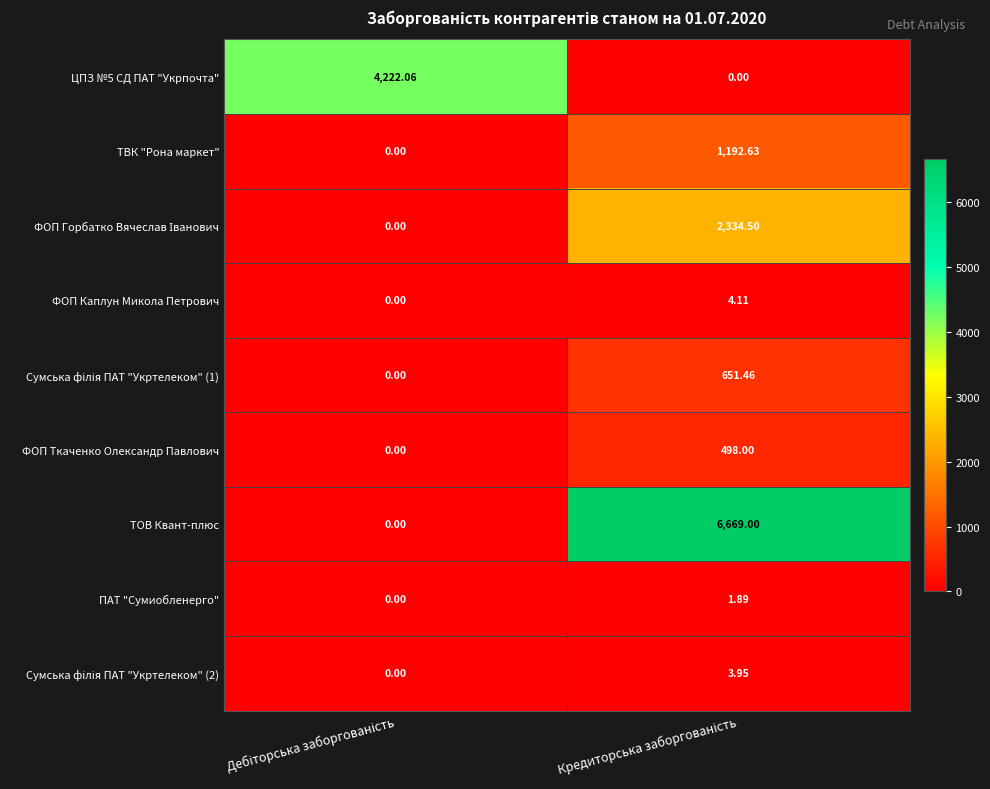

Which series has the widest spread of values?

ТОВ Квант-плюс